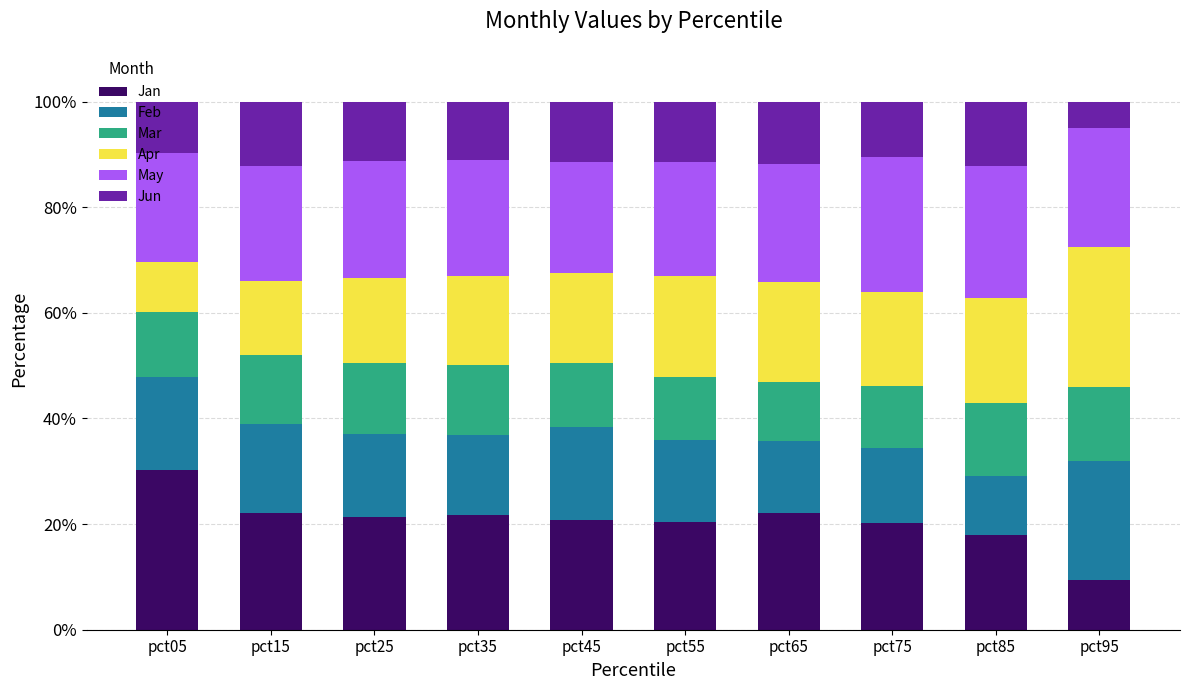

What is the total value across all series at pct05?

100.0